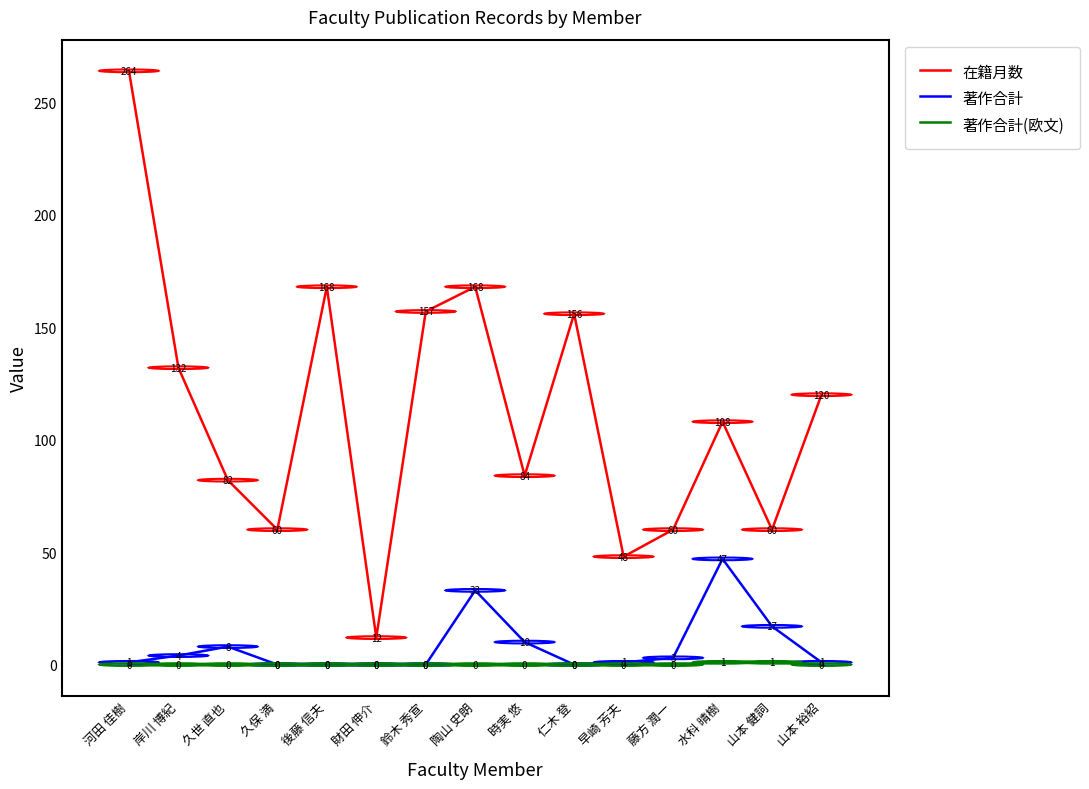

List the series in order of their peak value, lowest first.

著作合計(欧文), 著作合計, 在籍月数